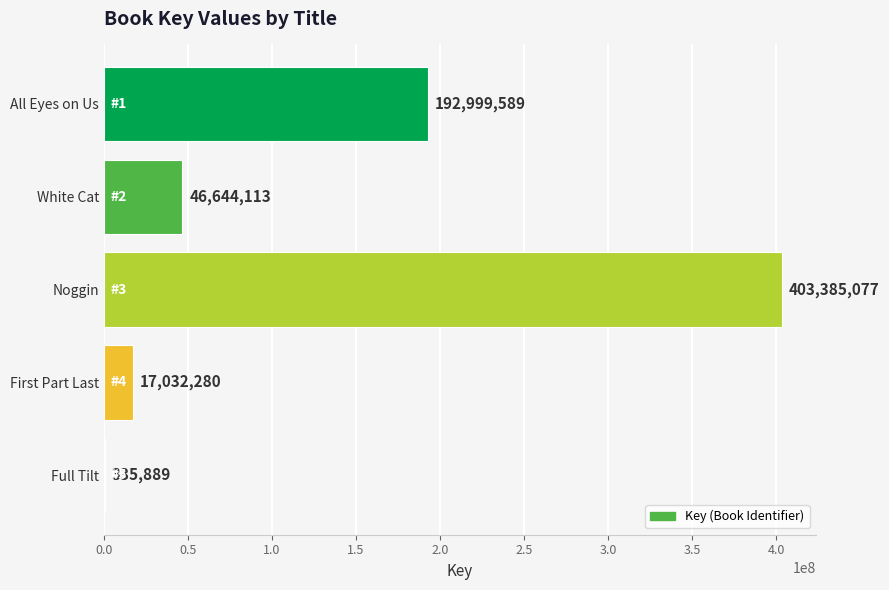

What is the change in value from First Part Last to Full Tilt?

-16696391